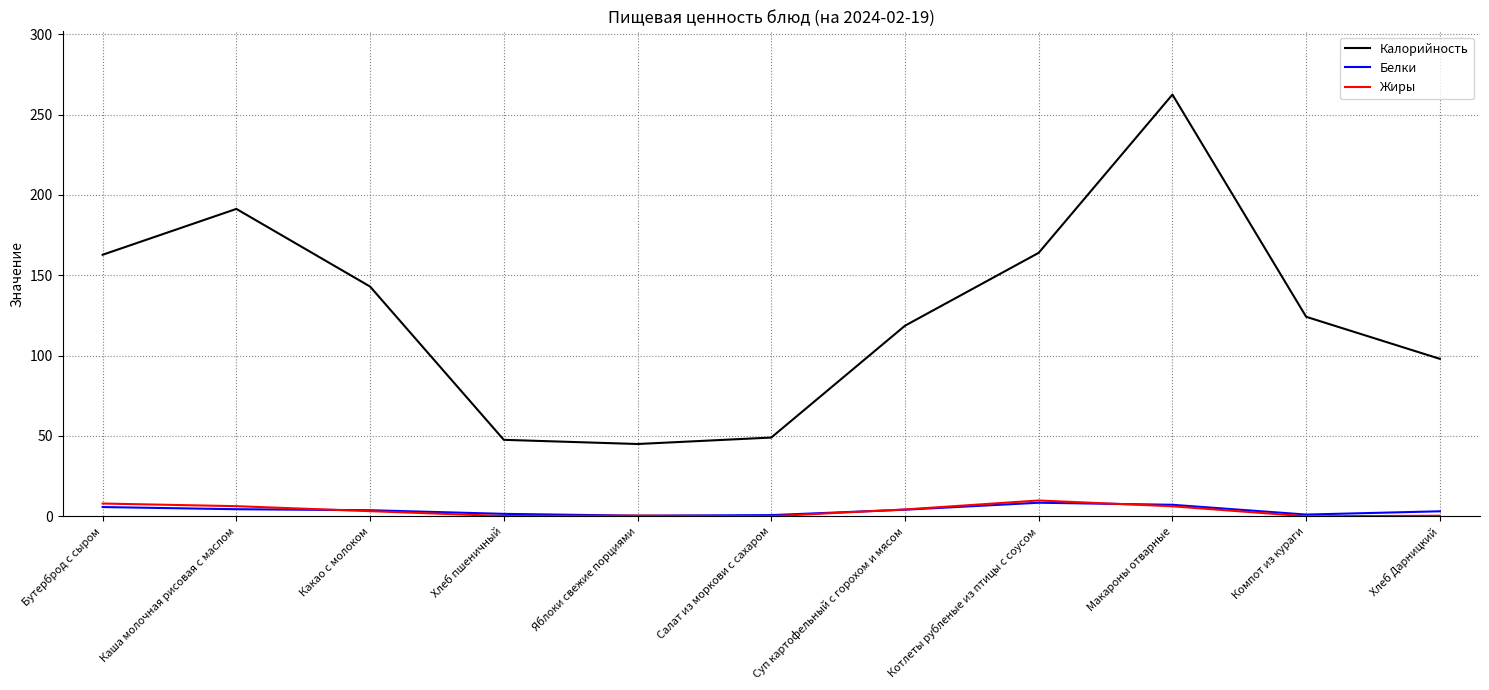

What are all the series names shown in the legend?

Калорийность, Белки, Жиры